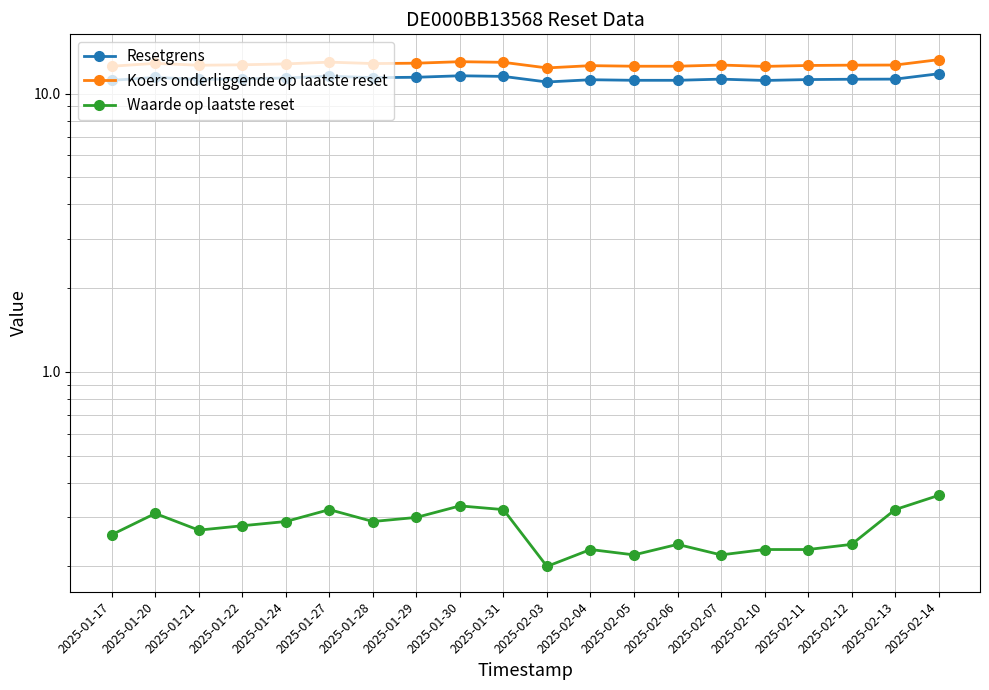

Which series has the largest total across all categories?

Koers onderliggende op laatste reset